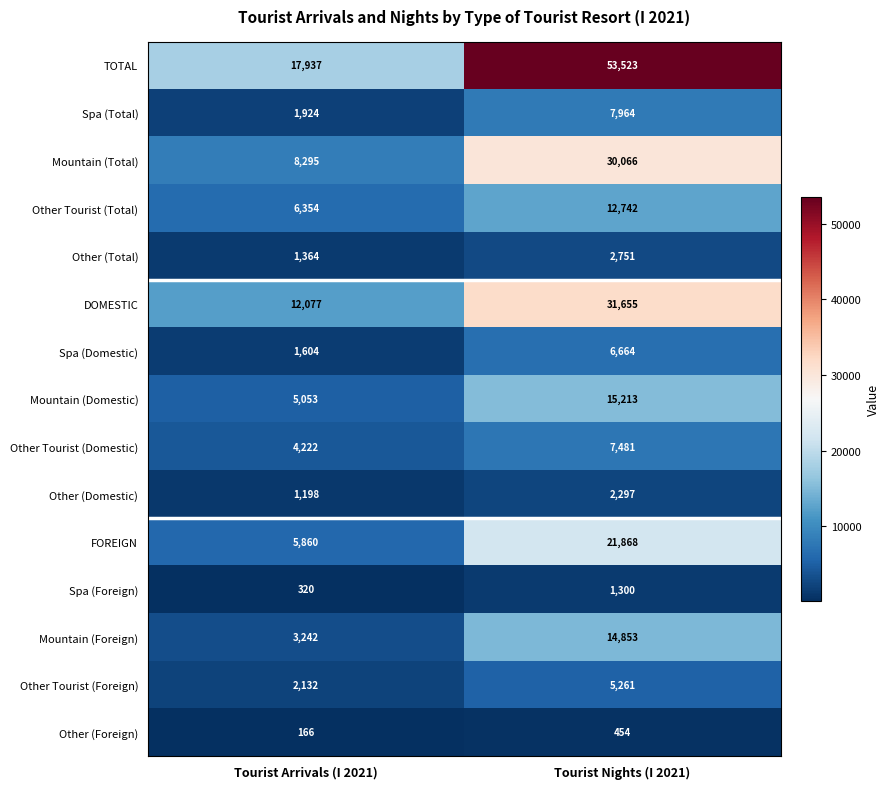

Which series has the largest range (max minus min)?

TOTAL